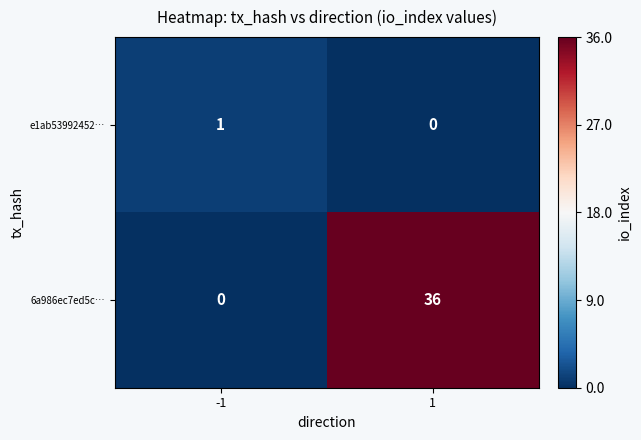

Reading left to right, list all the values displayed in this chart.

e1ab53992452…: 1	0
6a986ec7ed5c…: 0	36